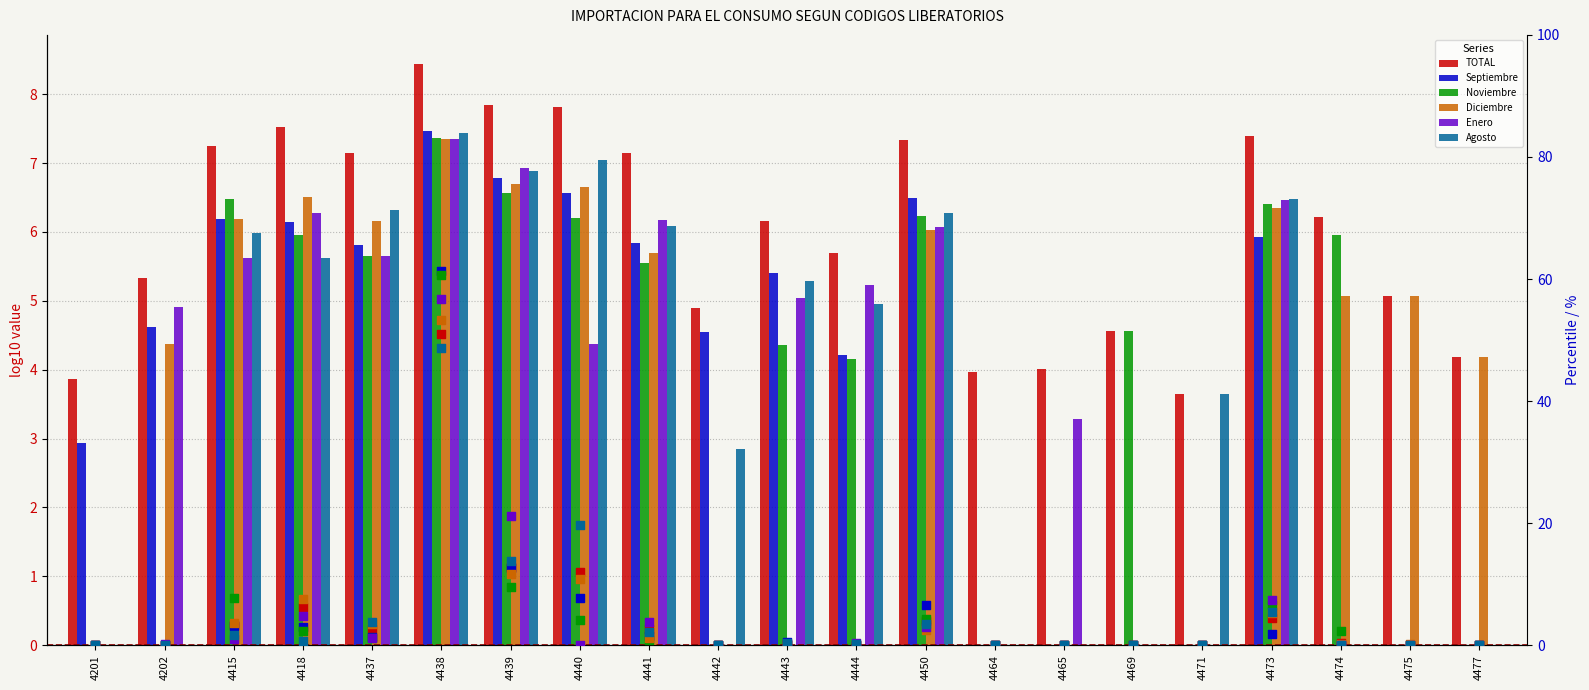

Which series has the largest total across all categories?

TOTAL